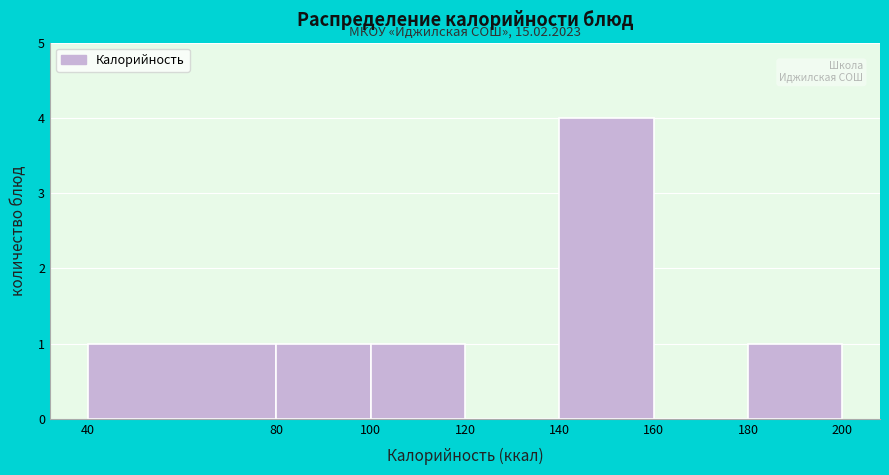

Over which range of the x-axis is the bar tallest?

140 to 160